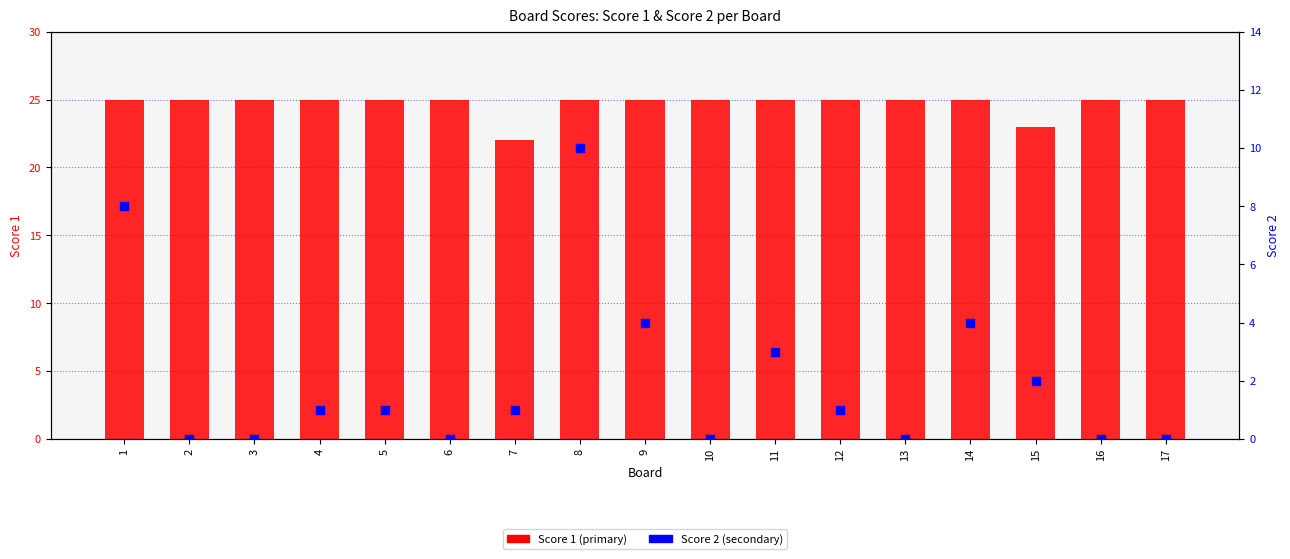

What are all the series names shown in the legend?

Score 1, Score 2